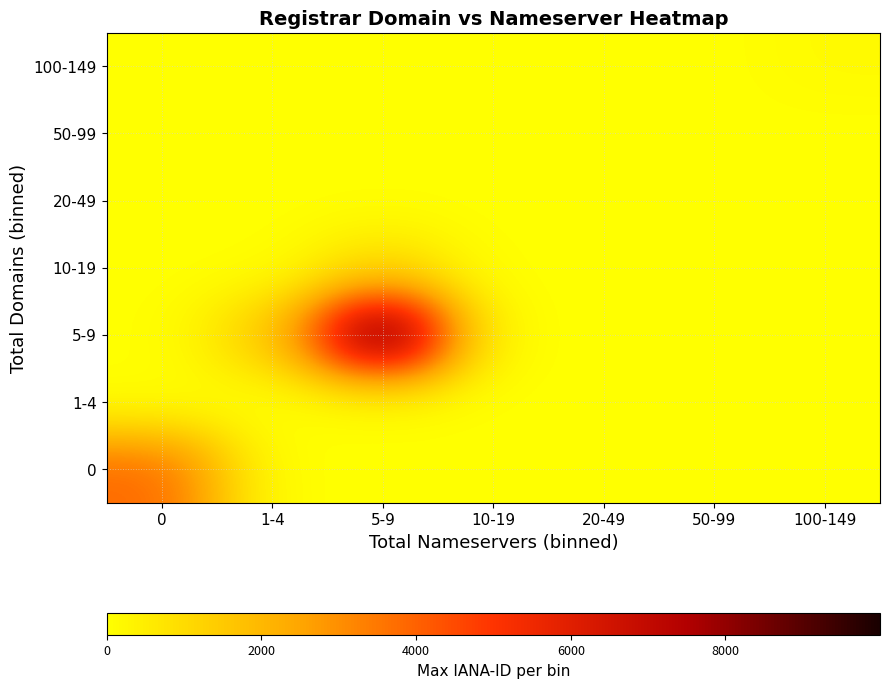

Which label corresponds to the largest value in the chart?

5-9